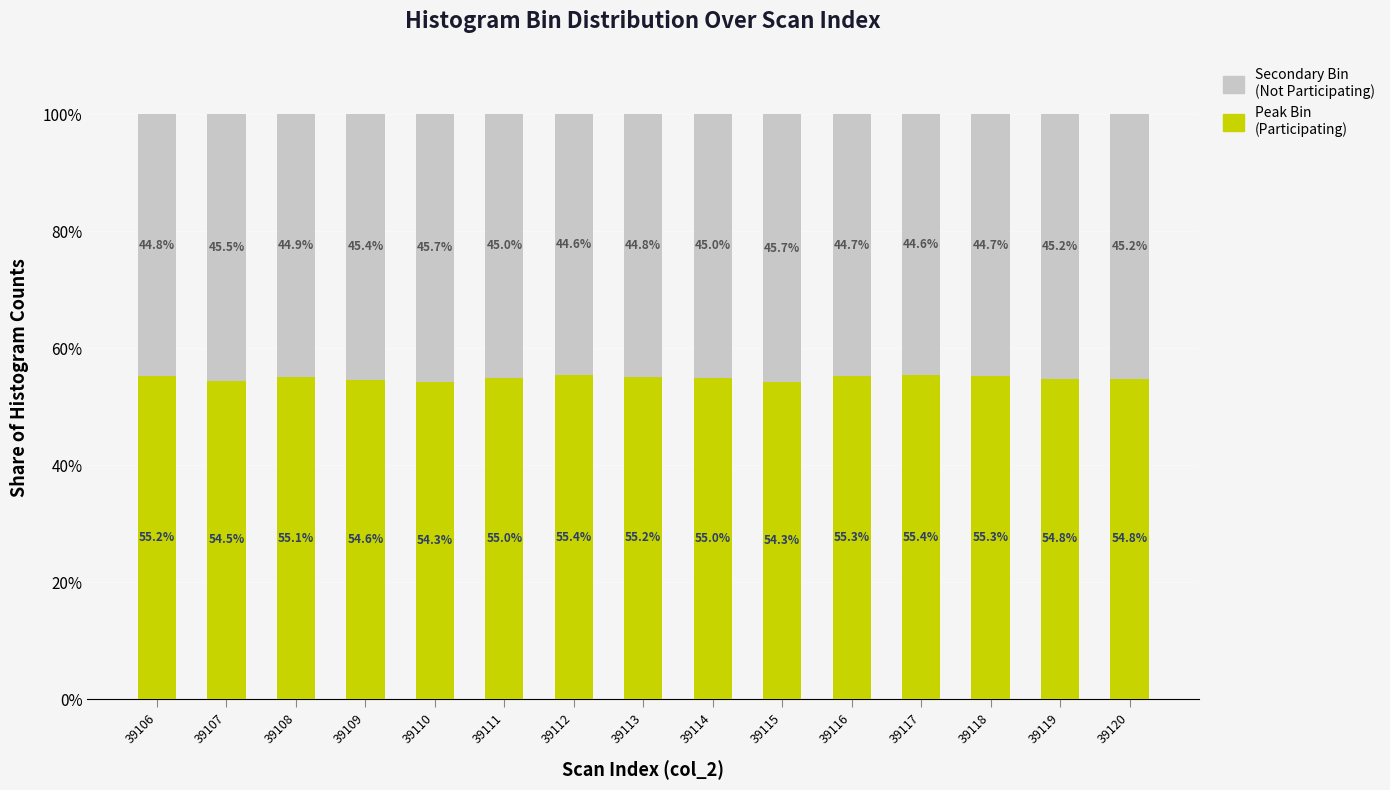

How many bars are there in total?

15